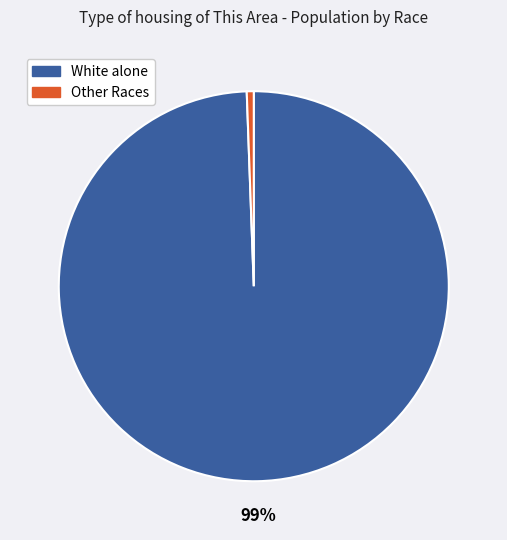

To the nearest percent, what is the average slice percentage?

50%